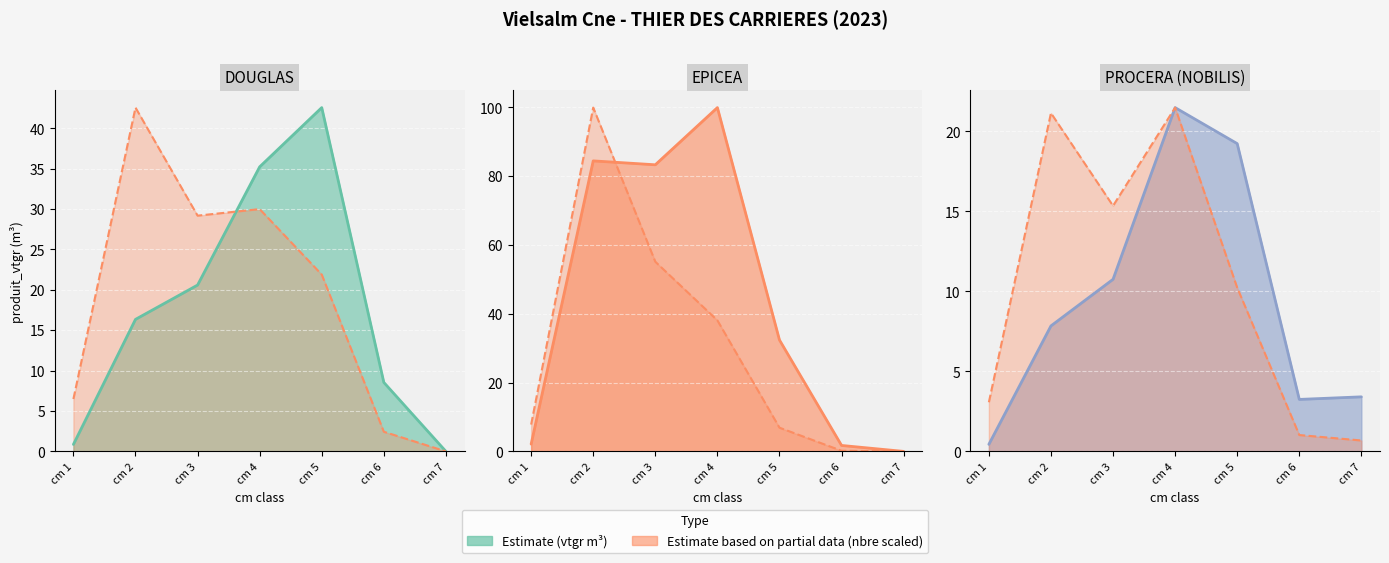

Between which two adjacent categories do DOUGLAS and EPICEA first intersect?

4 and 5